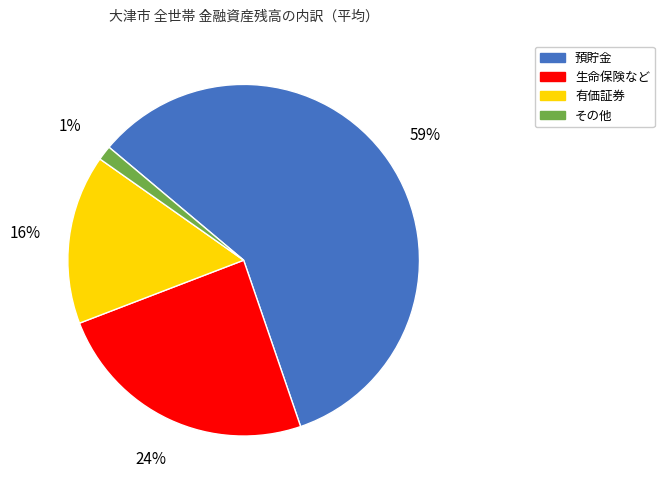

To the nearest percent, what percentage of the pie is 預貯金?

59%